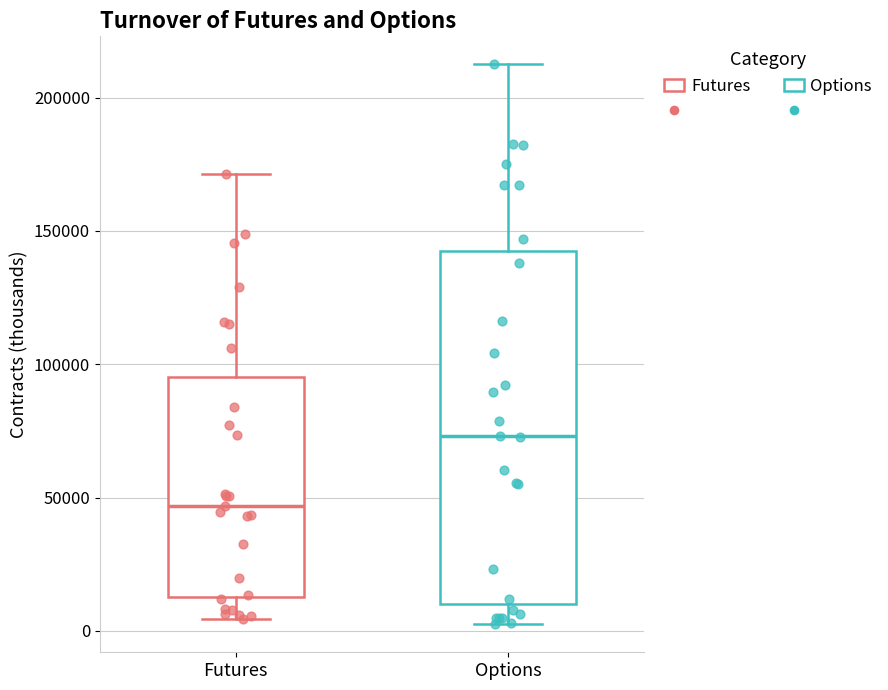

Reading left to right, read every box against the y-axis: the position of its median line, the range the box covers, and the ends of its whiskers. The values are not printed on the chart, so give them approximately, as read against the axis.

Futures: median 45000, box 15000 to 95000, whiskers 5000 to 170000
Options: median 75000, box 10000 to 140000, whiskers 0 to 210000